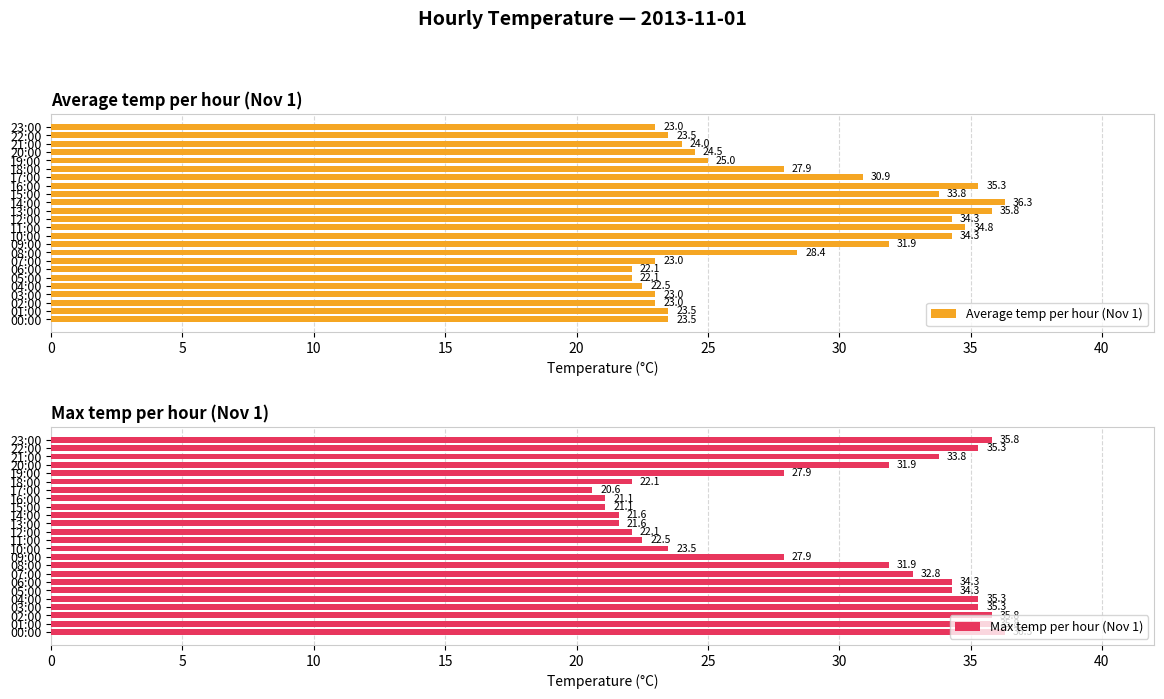

What is the difference between the second highest and minimum values in the Average temp per hour (Nov 1) series?

13.7